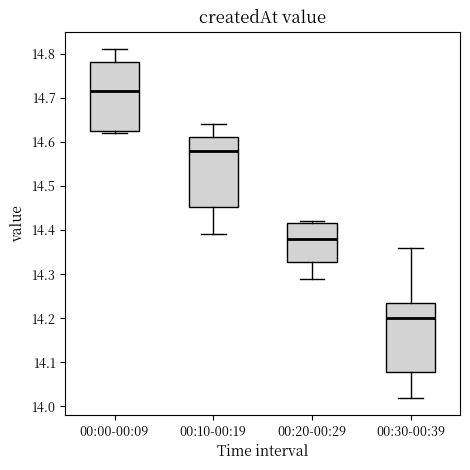

Where is the upper edge of the box for 00:10-00:19 on the y-axis? The values are not printed on the chart, so give them approximately, as read against the axis.

14.61